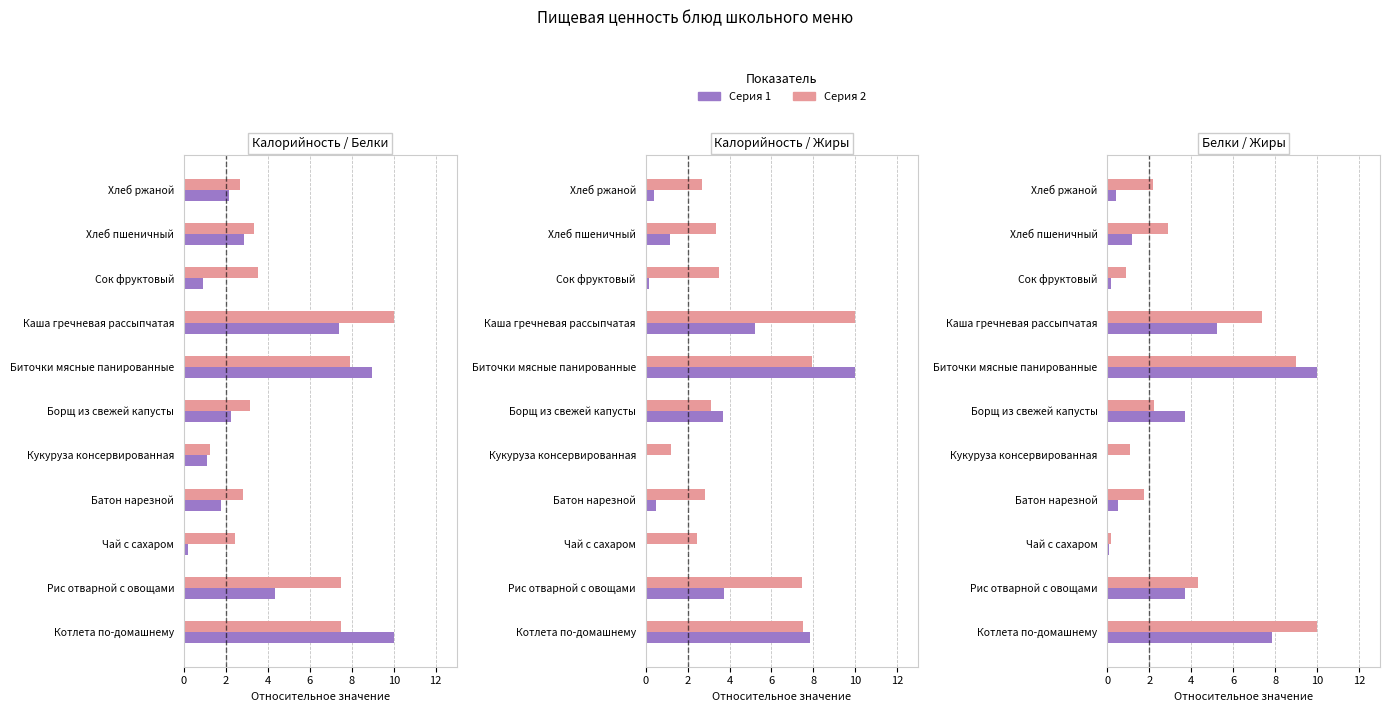

What is the difference between the second highest and second lowest values in the Калорийность series?

5.5